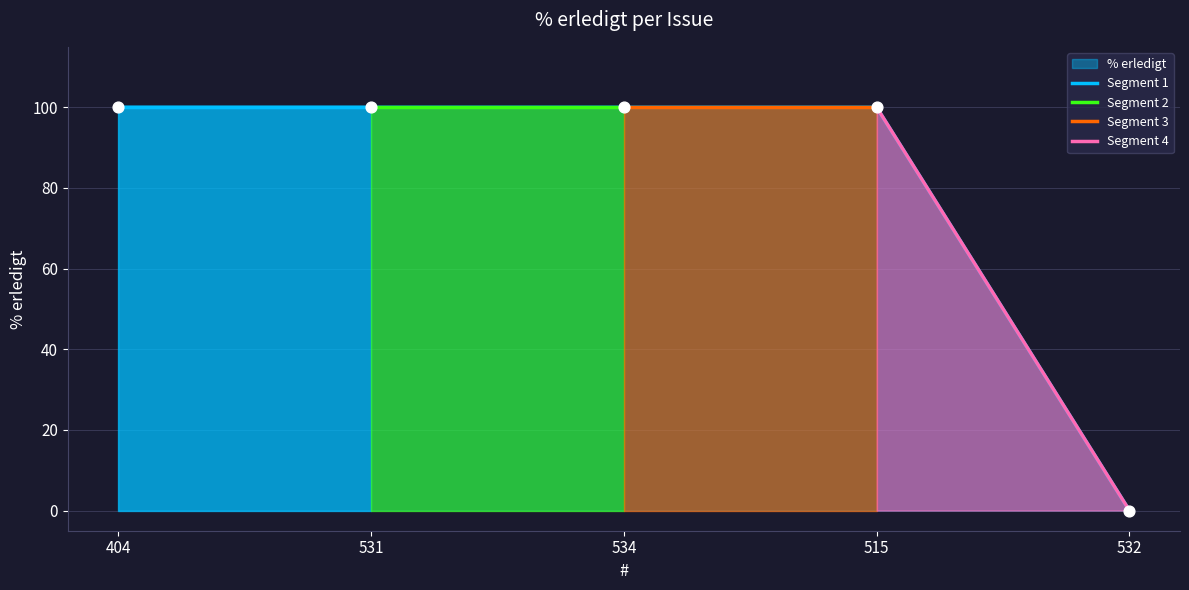

Is the value of Segment 4 at 404 greater than the value of Segment 1 at 404?

No